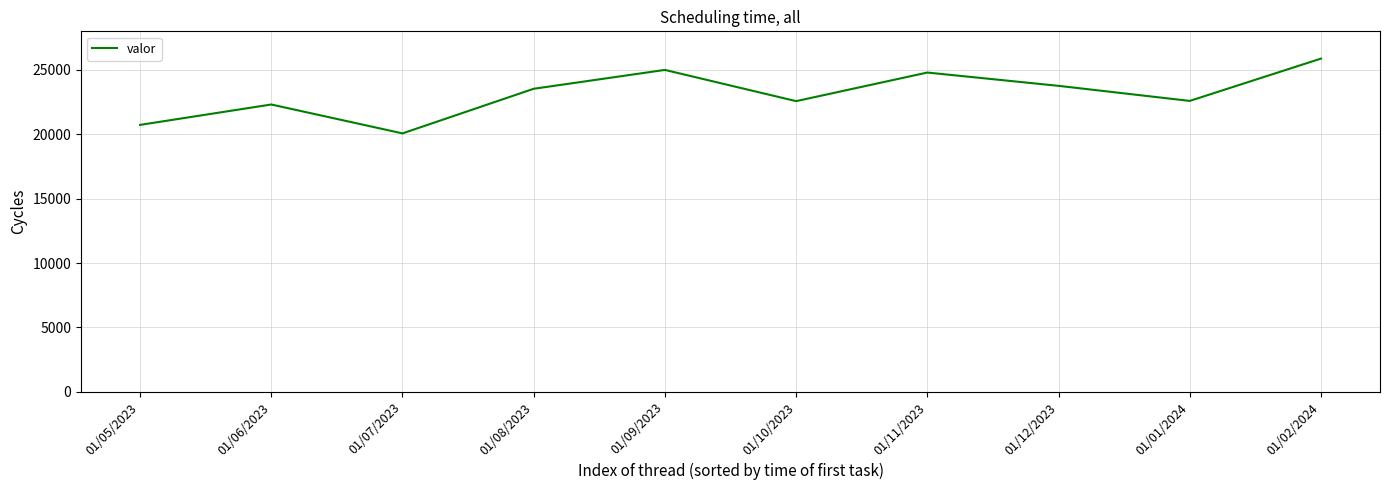

True or false: the data shows 8639 at 01/06/2023.

False